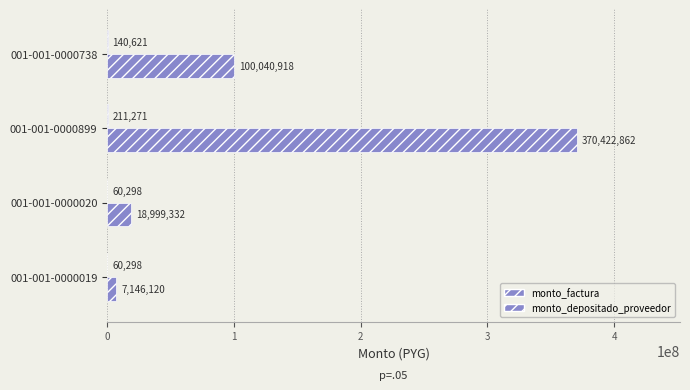

List the series in order of their overall mean, lowest first.

monto_factura, monto_depositado_proveedor